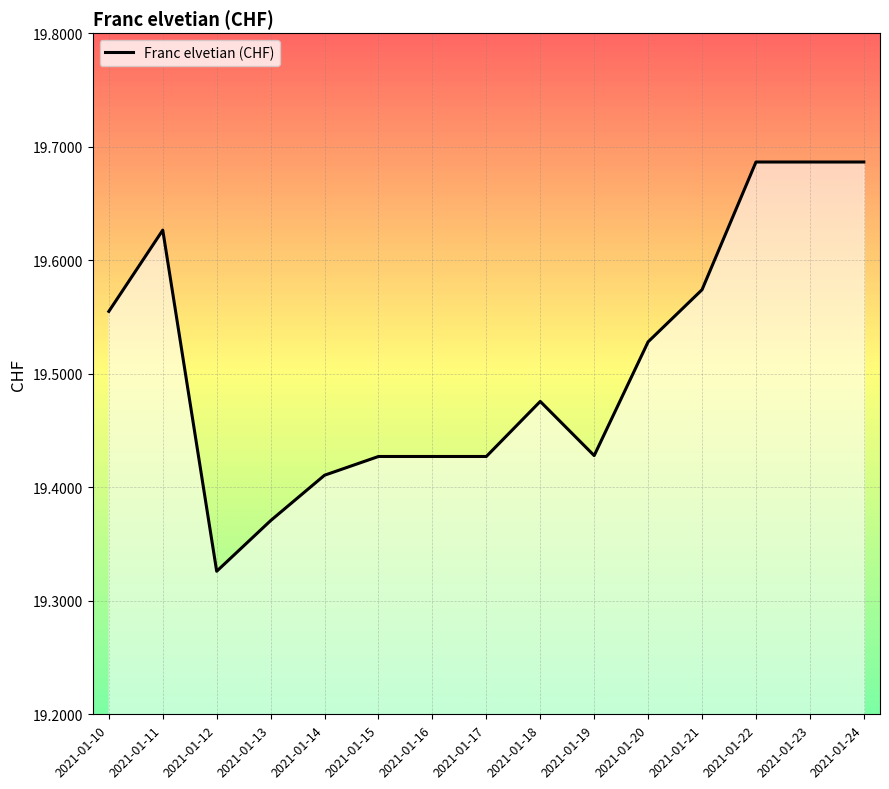

Is it true that the value at 2021-01-24 is 11.7?

False